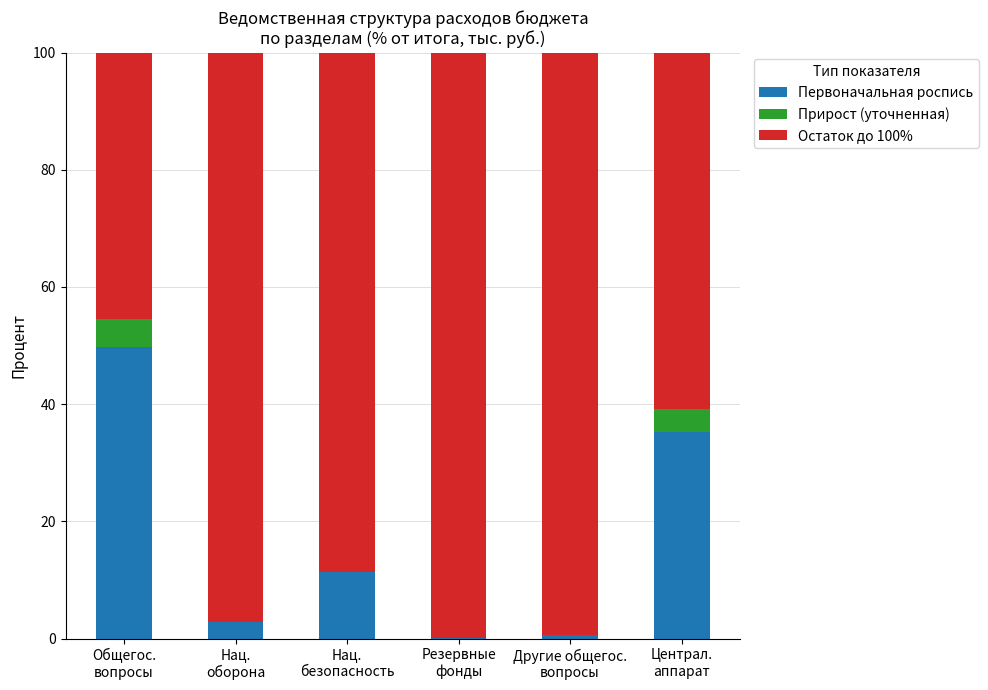

What is the maximum value for Первоначальная роспись?

49.8